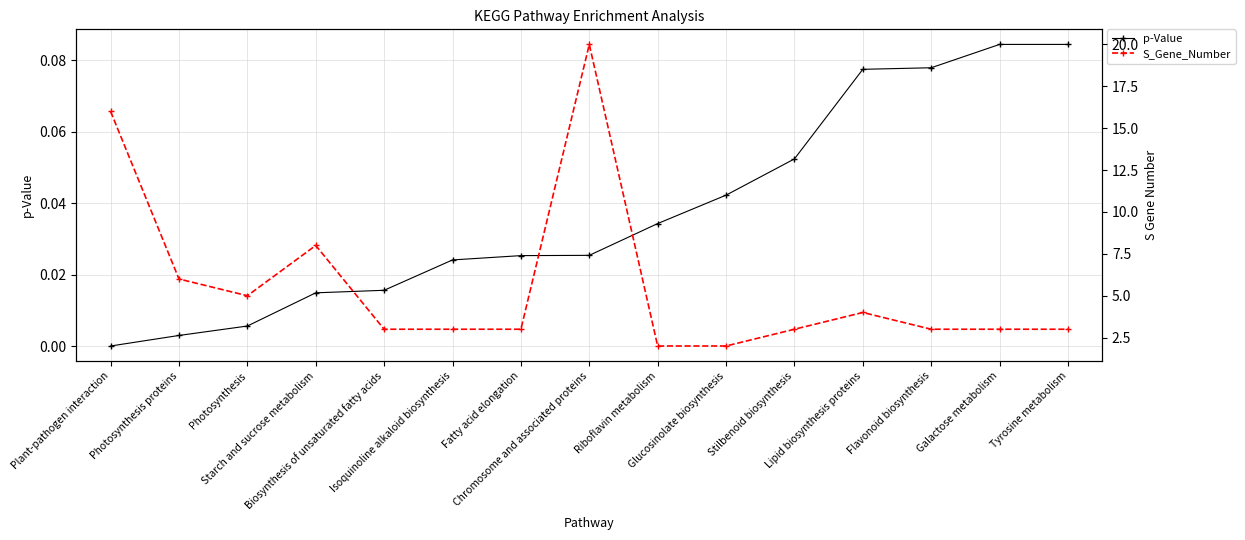

Rank the series at Galactose metabolism from highest to lowest value.

S_Gene_Number, p-Value